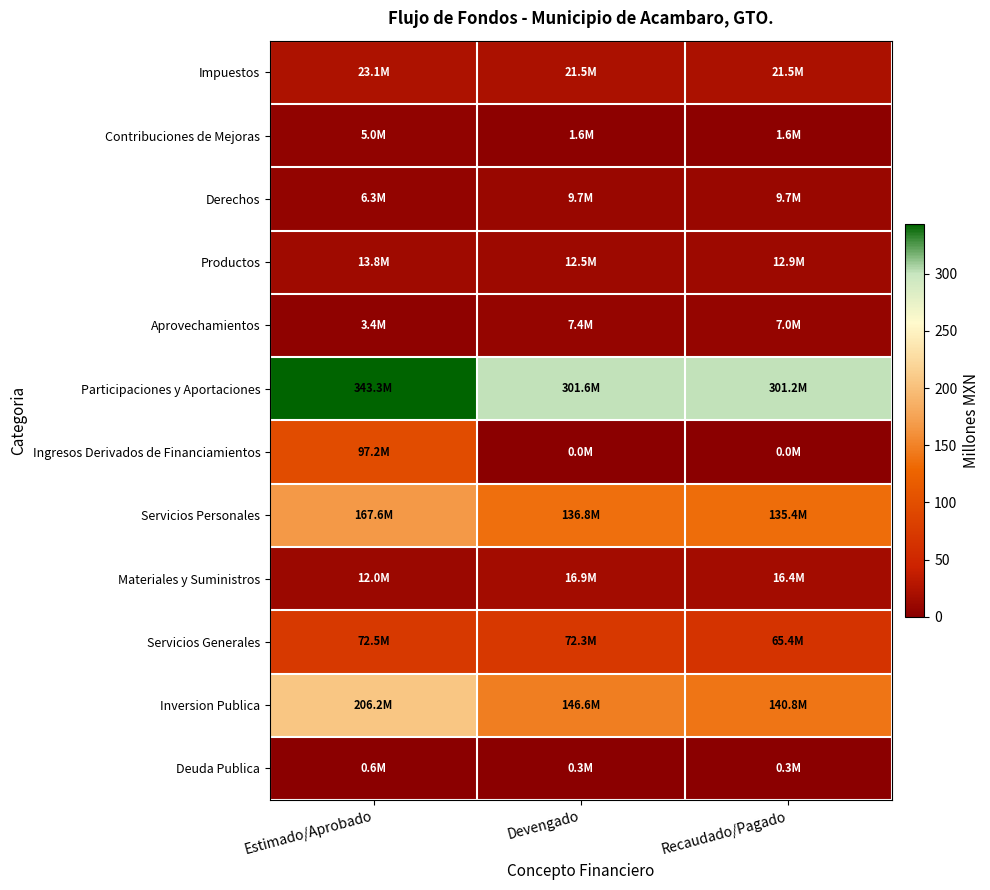

Which category has the lowest value across all series?

Devengado